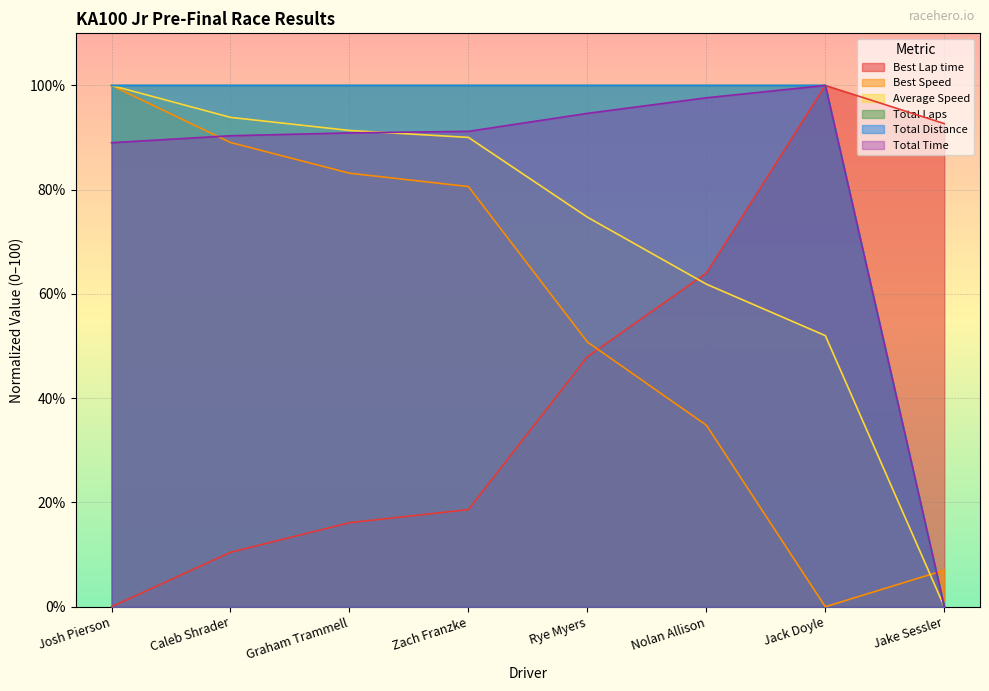

The Average Speed series shows 90.0 at Zach Franzke. True or false?

True